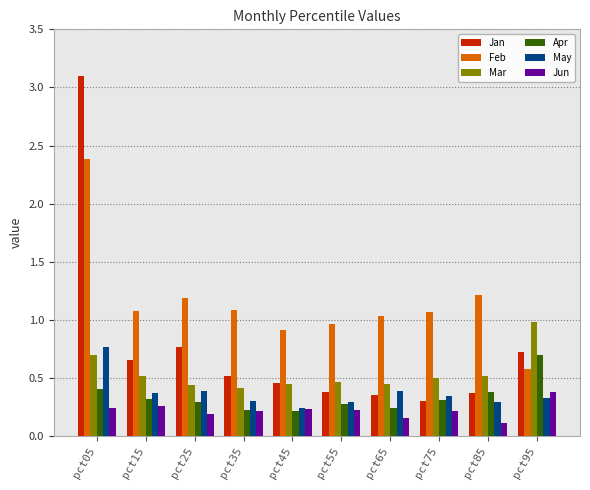

What is the difference between the second highest and minimum values in the Feb series?

0.6